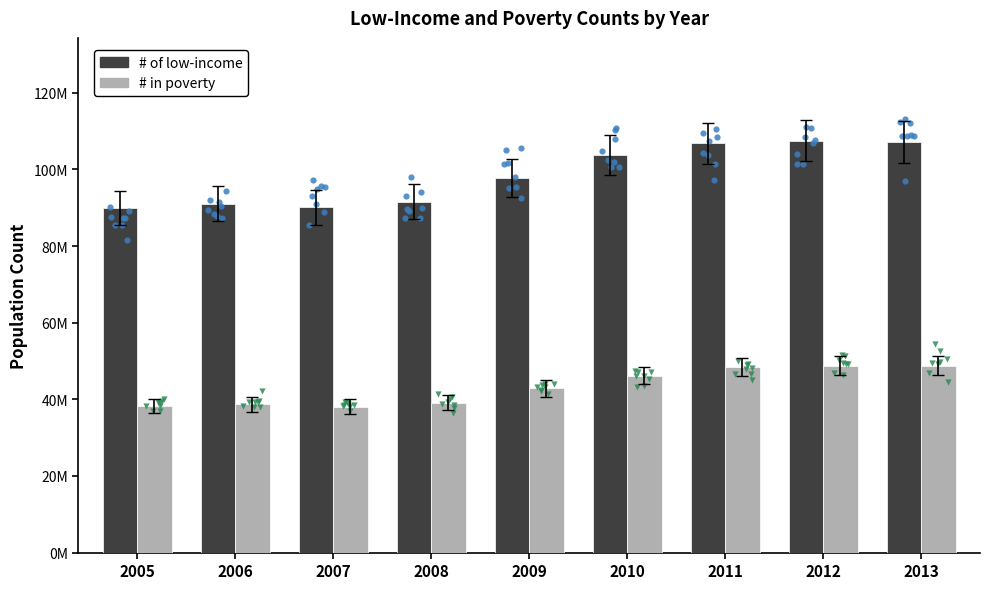

Which series contains the highest Y value?

# of low-income